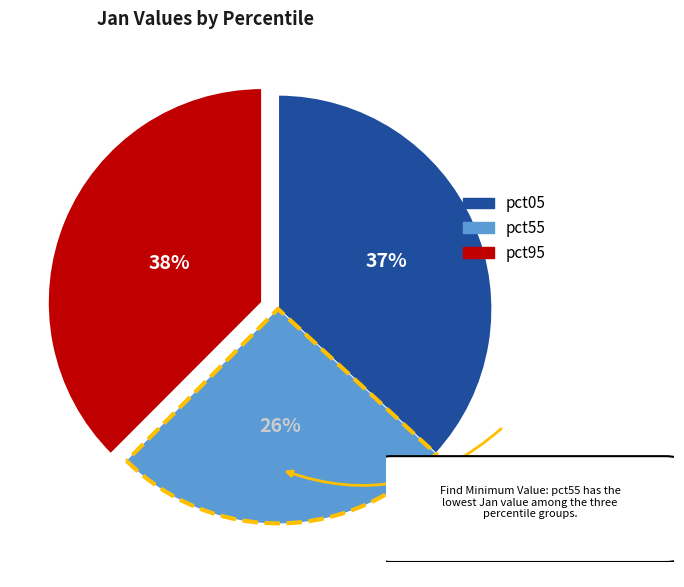

To the nearest percent, what is the average slice percentage?

33%